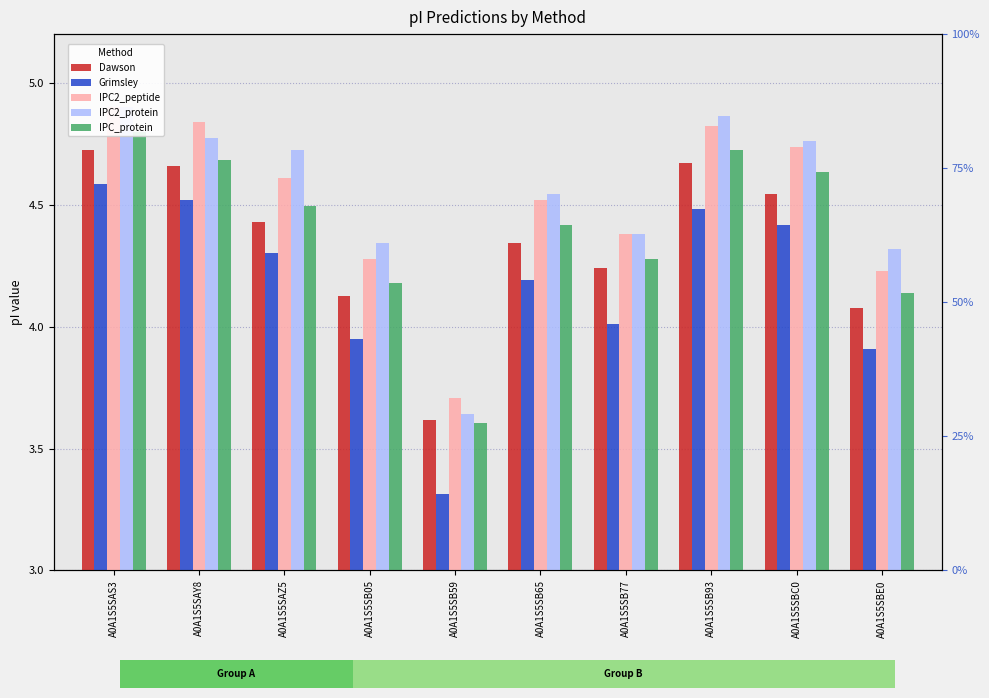

List the labels in order of IPC2_protein value, smallest first.

A0A1S5SB59, A0A1S5SBE0, A0A1S5SB05, A0A1S5SB77, A0A1S5SB65, A0A1S5SAZ5, A0A1S5SBC0, A0A1S5SAY8, A0A1S5SB93, A0A1S5SAS3